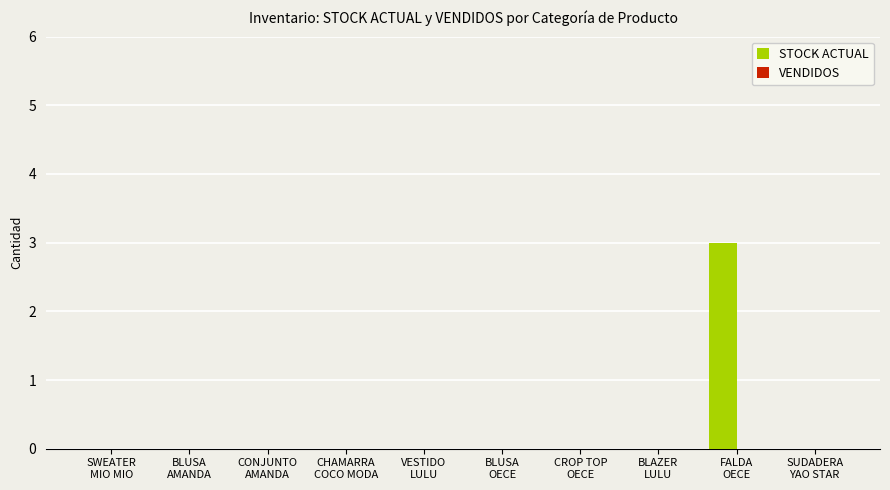

What is the sum of all values?

3